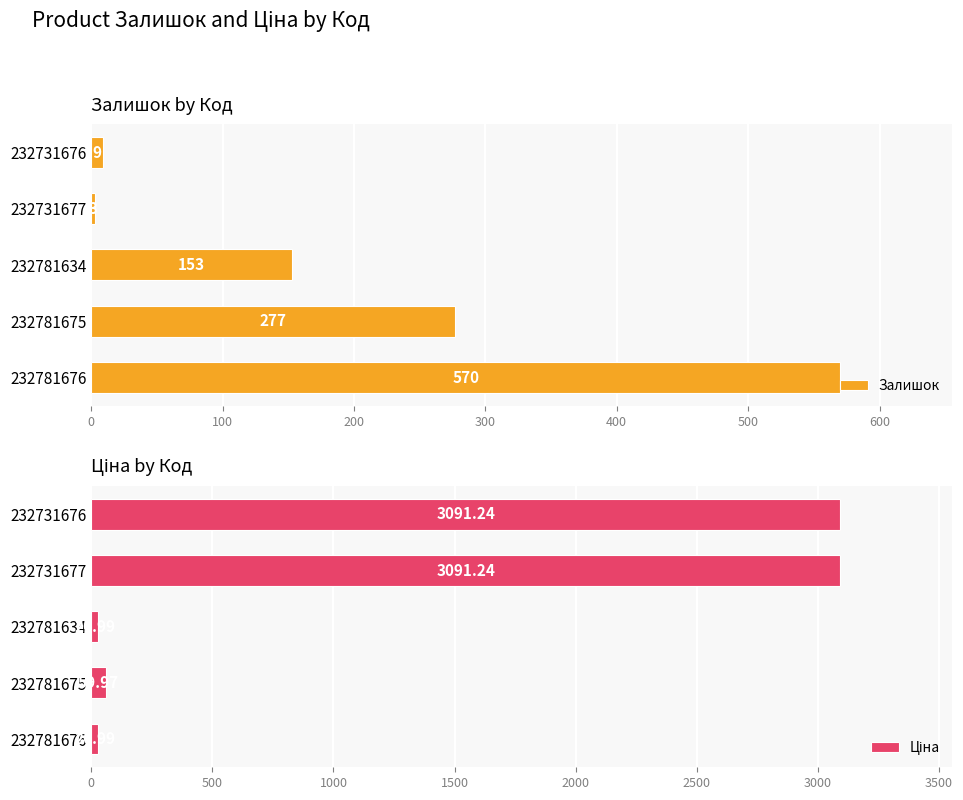

What is the minimum value for Залишок?

3